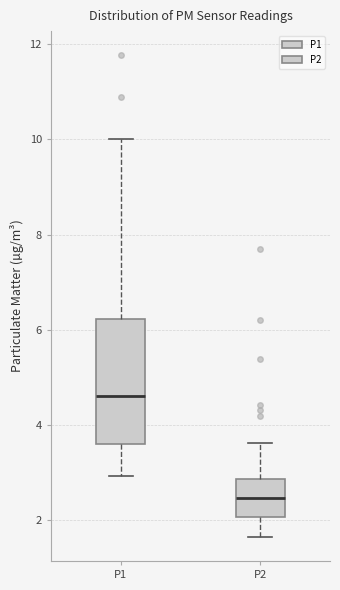

Where does the lower whisker of the box for P2 end on the y-axis? The values are not printed on the chart, so give them approximately, as read against the axis.

1.6